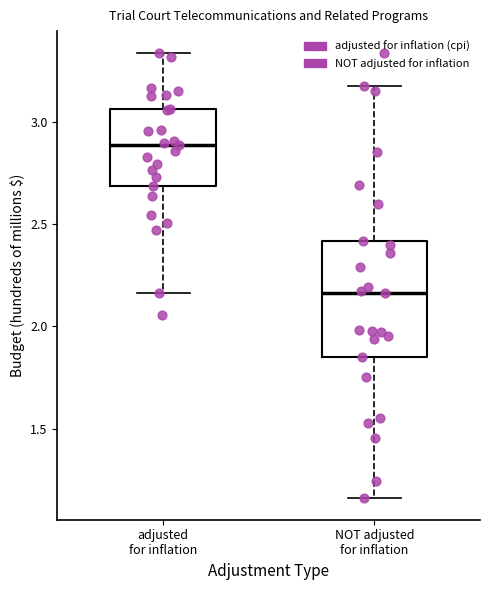

Reading left to right, read every box against the y-axis: the position of its median line, the range the box covers, and the ends of its whiskers. The values are not printed on the chart, so give them approximately, as read against the axis.

adjusted for inflation: median 2.90, box 2.70 to 3.05, whiskers 2.15 to 3.35
NOT adjusted for inflation: median 2.15, box 1.85 to 2.40, whiskers 1.15 to 3.20